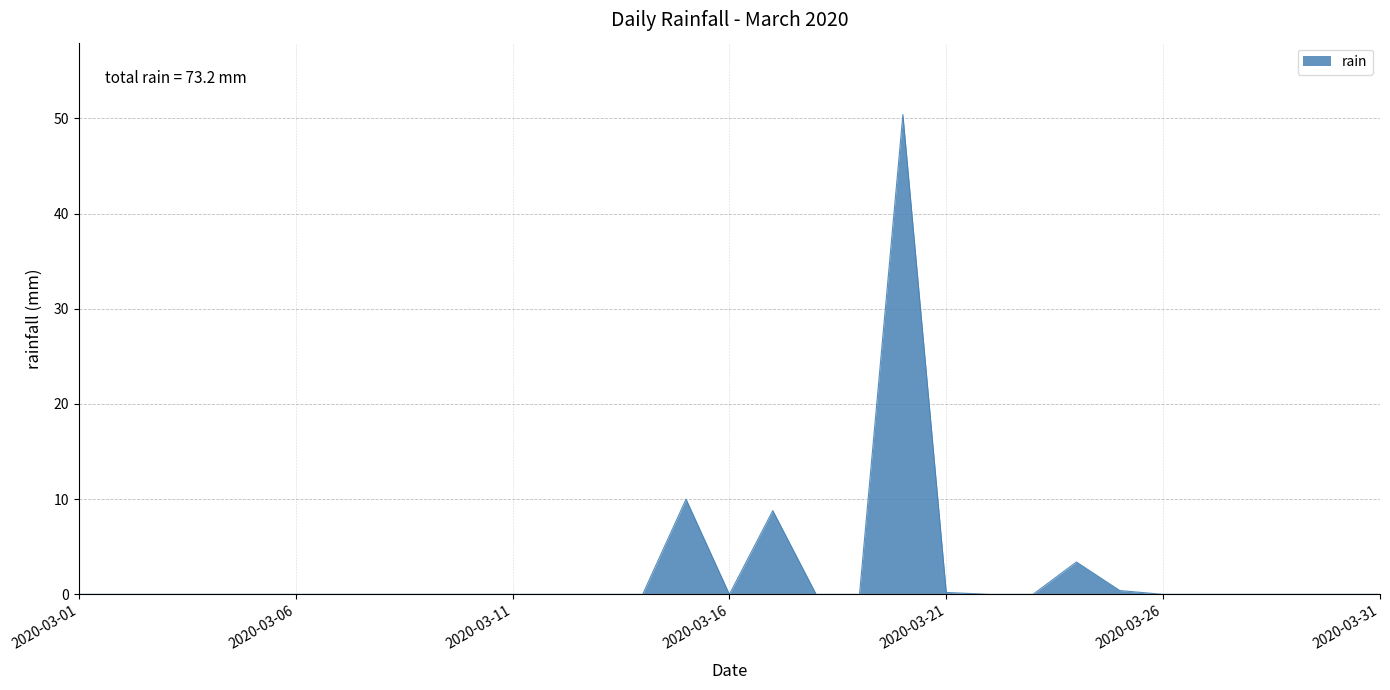

How many distinct data groups are displayed?

1